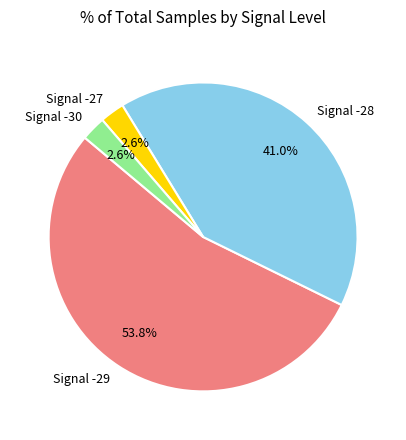

Is Signal -29 the majority of the pie?

Yes